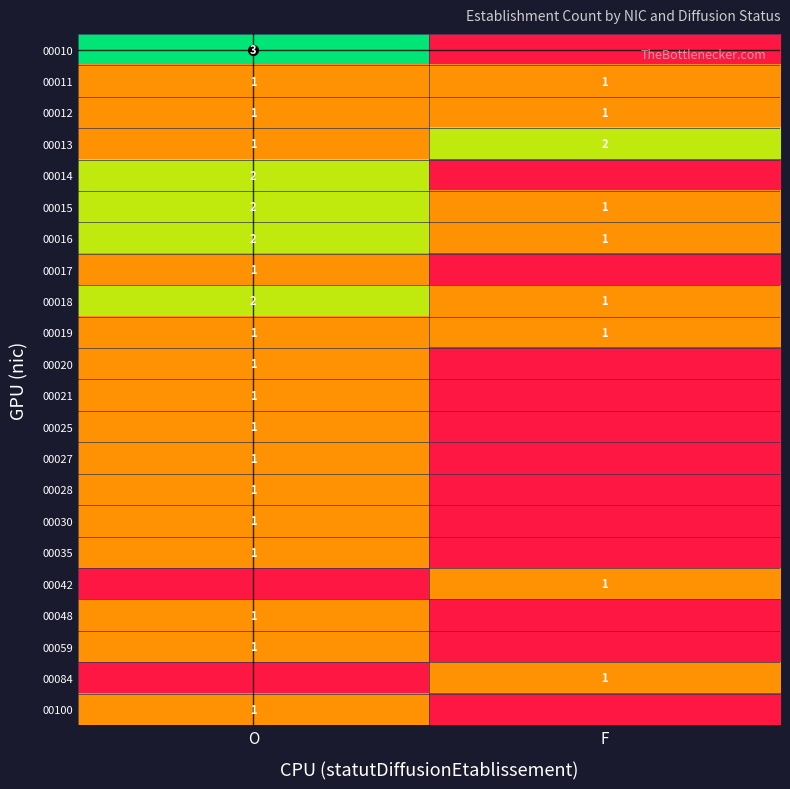

What is the sum of the 00018 values at O and F?

3